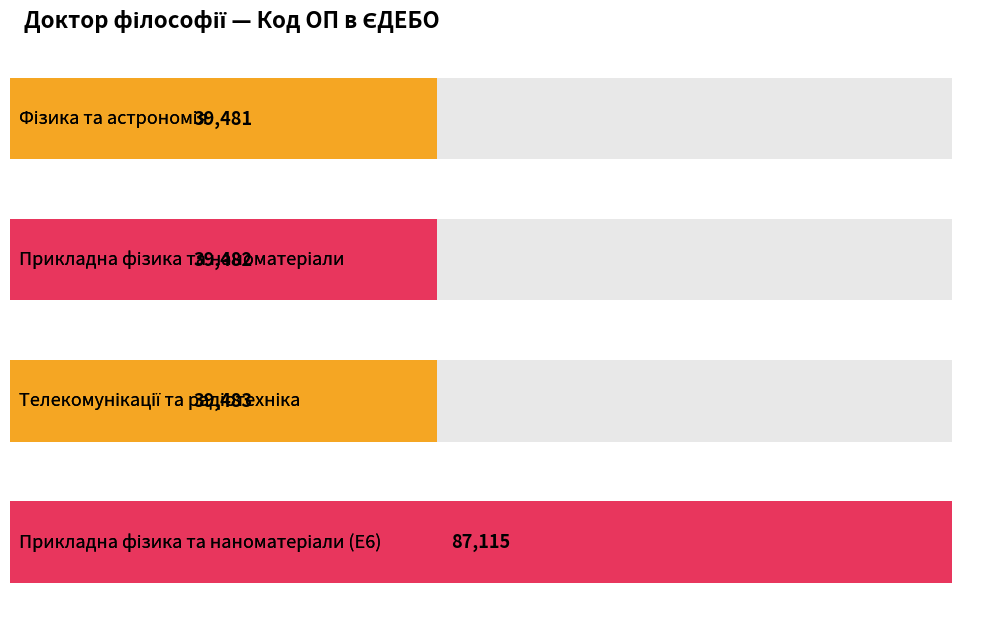

What is the value of the 3rd bar from the left?

39483